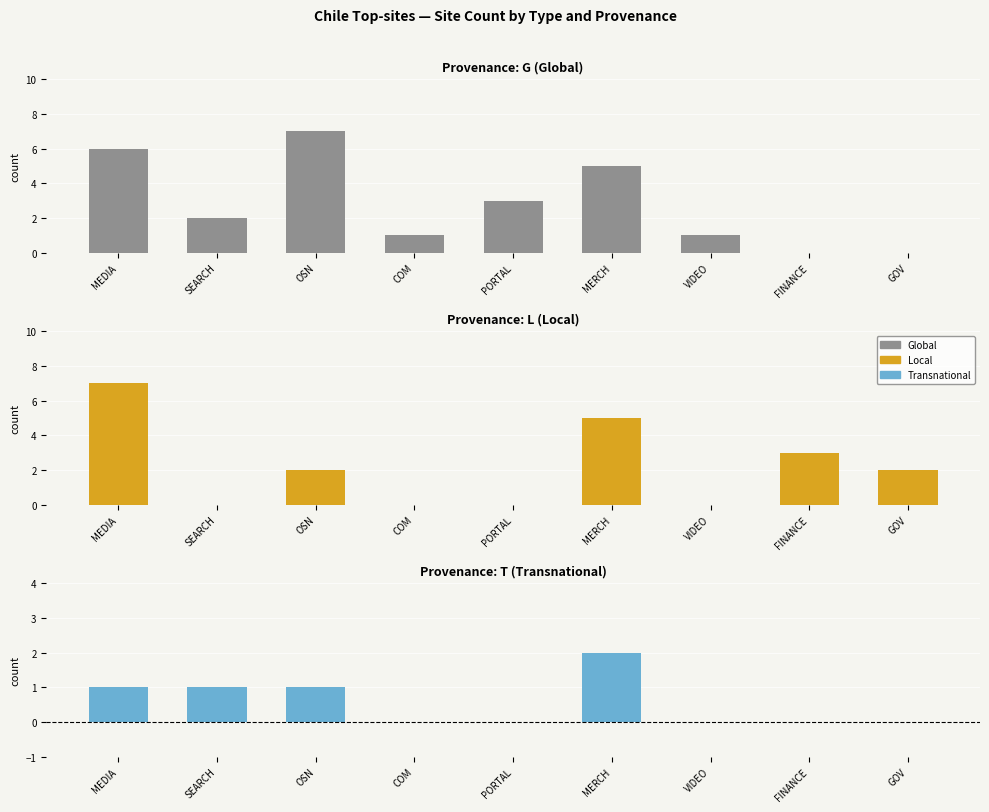

Reading left to right, what are all the values shown in this chart?

G: 6	2	7	1	3	5	1	0	0
L: 7	0	2	0	0	5	0	3	2
T: 1	1	1	0	0	2	0	0	0